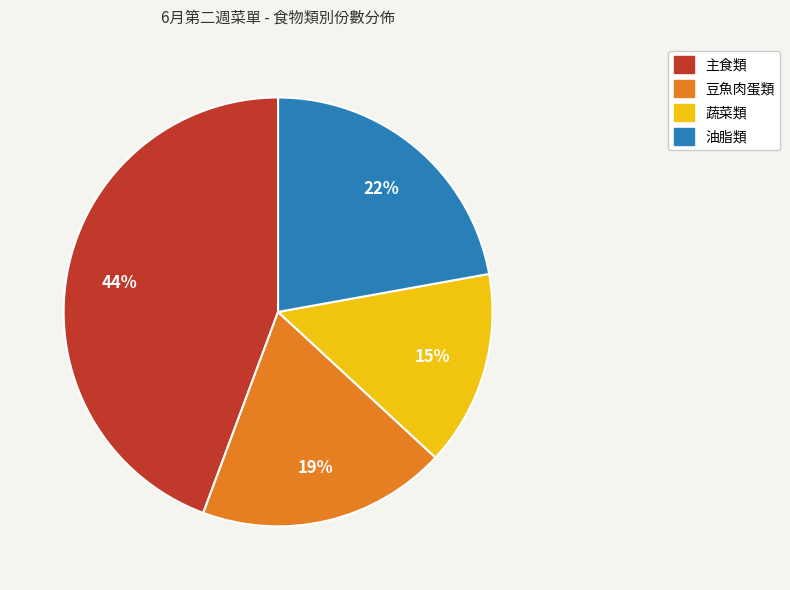

Does 豆魚肉蛋類 account for over 50% of the chart?

No